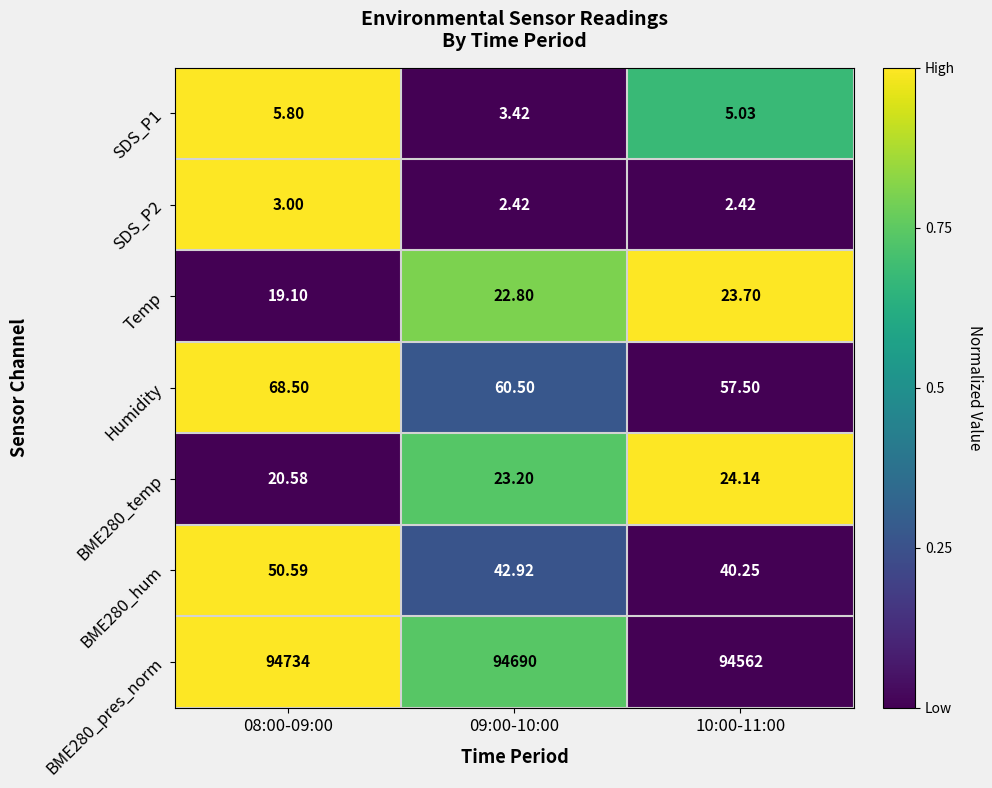

What is the greatest value displayed?

94734.0